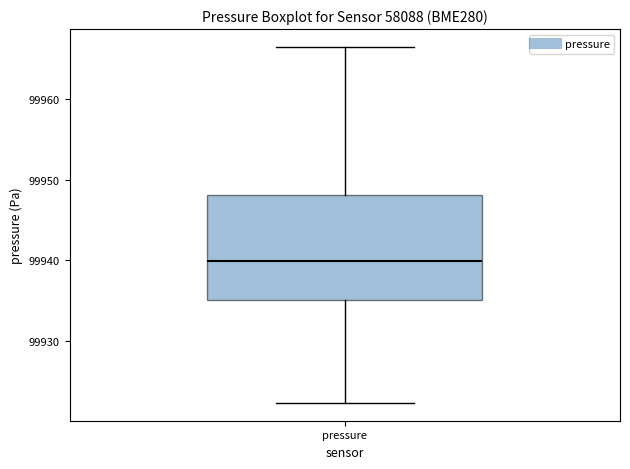

Where does the lower whisker of the box for pressure end on the y-axis? The values are not printed on the chart, so give them approximately, as read against the axis.

99922